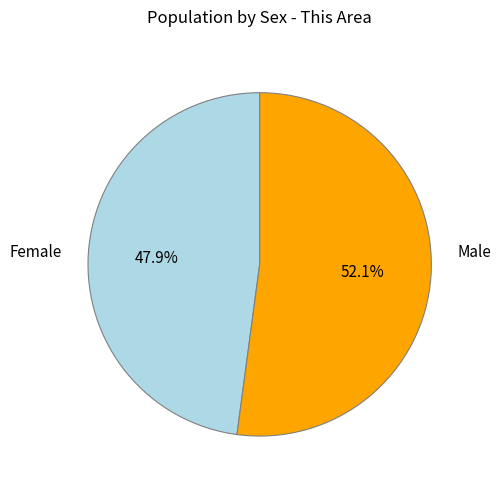

Does any single category account for the majority?

Yes